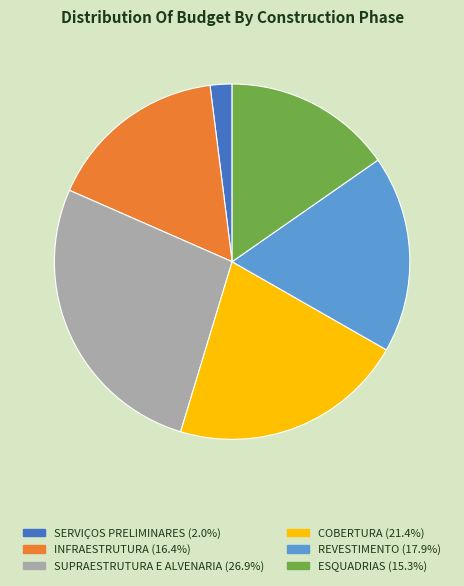

What is the ratio of the value at SUPRAESTRUTURA E ALVENARIA to the value at SERVIÇOS PRELIMINARES?

13.5